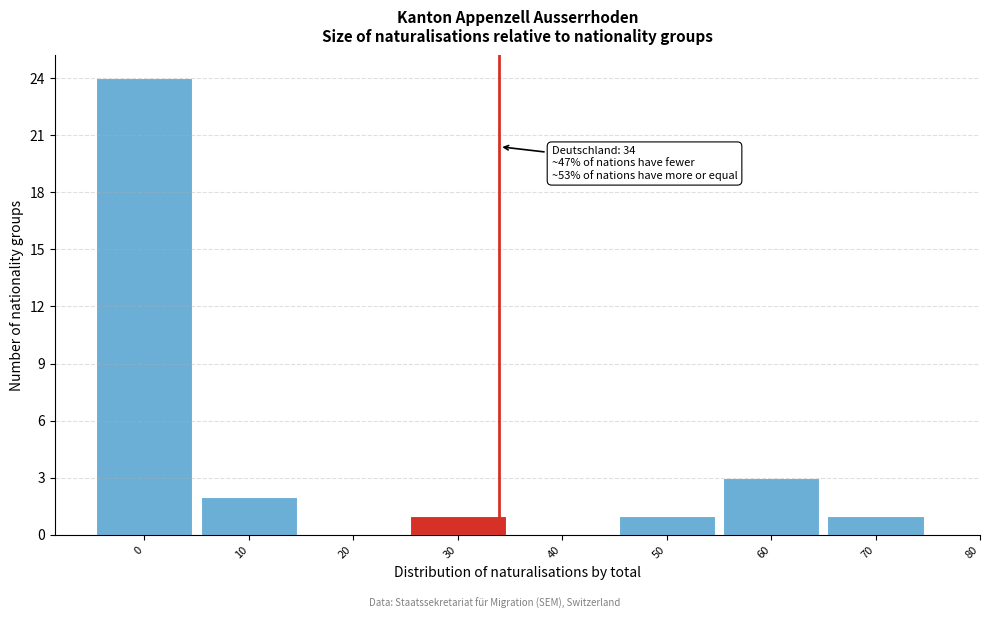

Reading right to left, what are all the values shown in this chart?

70=1	60=3	50=1	40=0	30=1	20=0	10=2	0=24